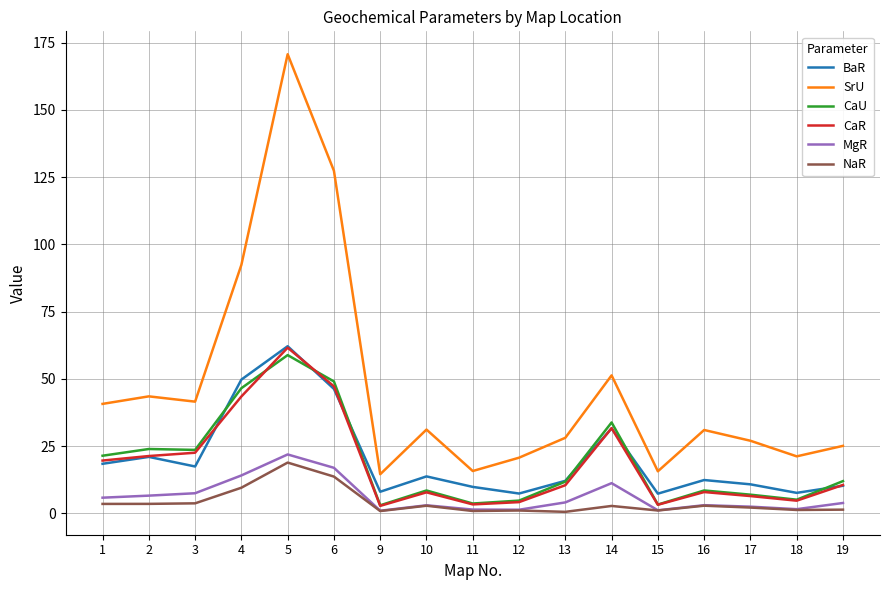

What are all the series names shown in the legend?

BaR, SrU, CaU, CaR, MgR, NaR